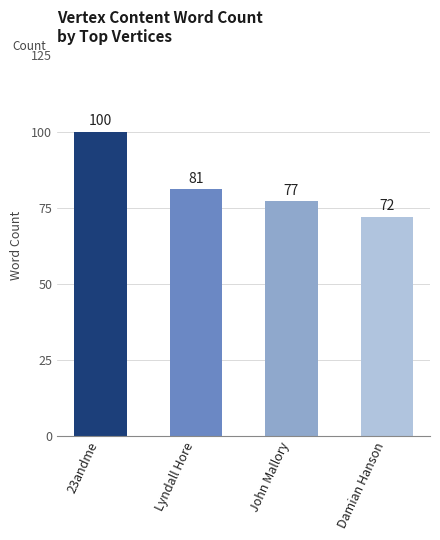

What is the difference between the second highest and minimum values?

9